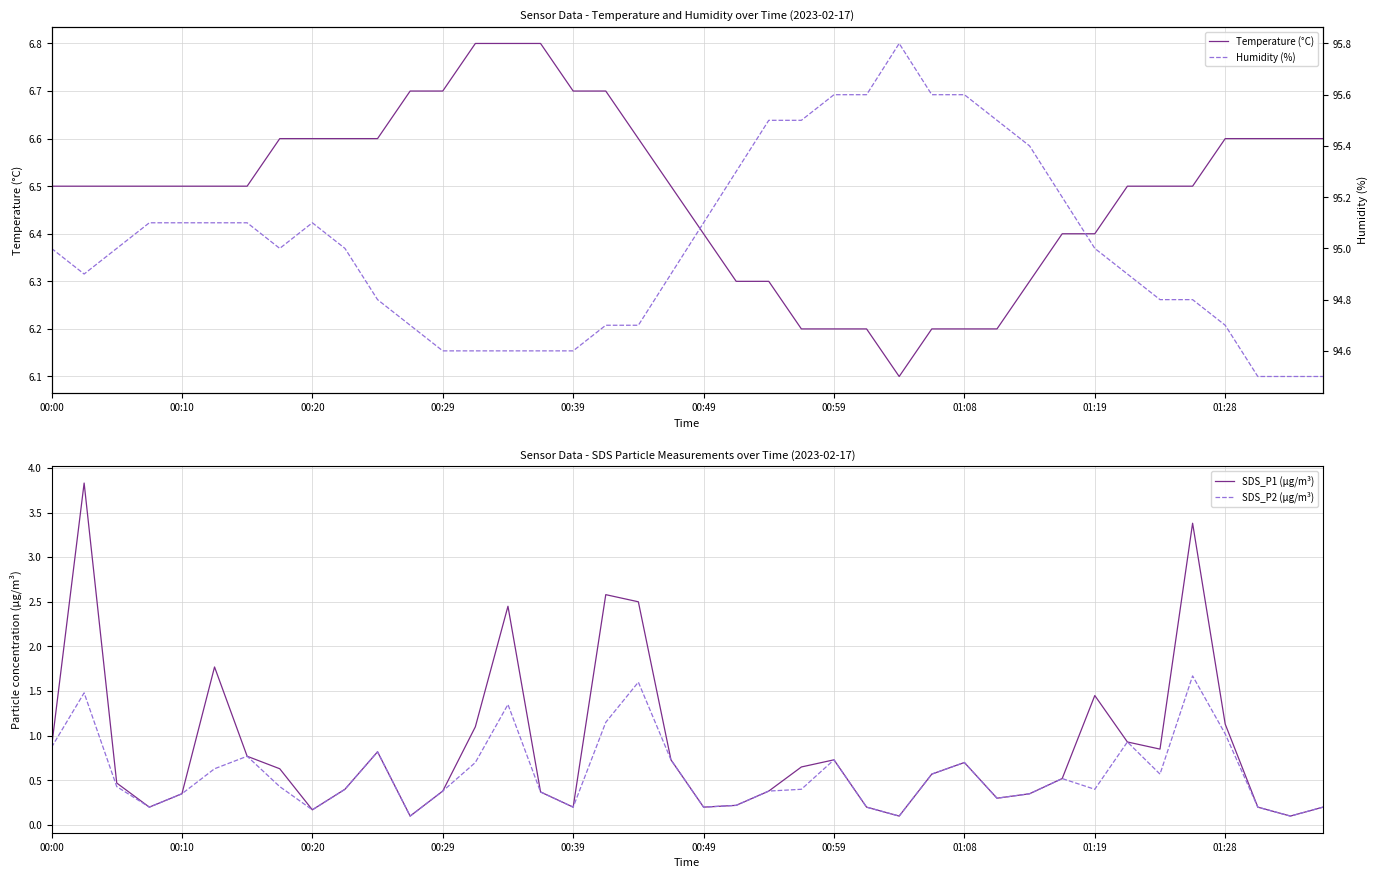

At how many categories does at least one series exceed 60?

40